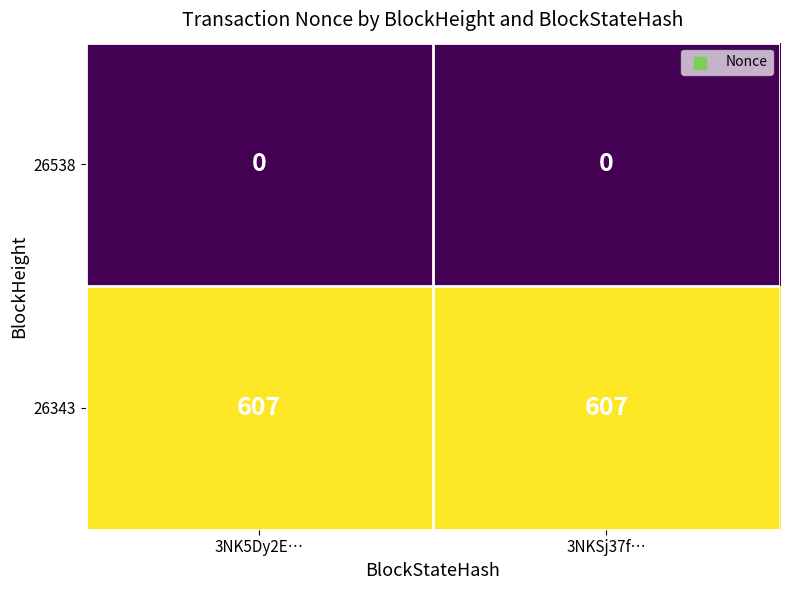

Reading left to right, transcribe all the data shown in this chart.

26538: 3NK5Dy2E…=0	3NKSj37f…=0
26343: 3NK5Dy2E…=607	3NKSj37f…=607